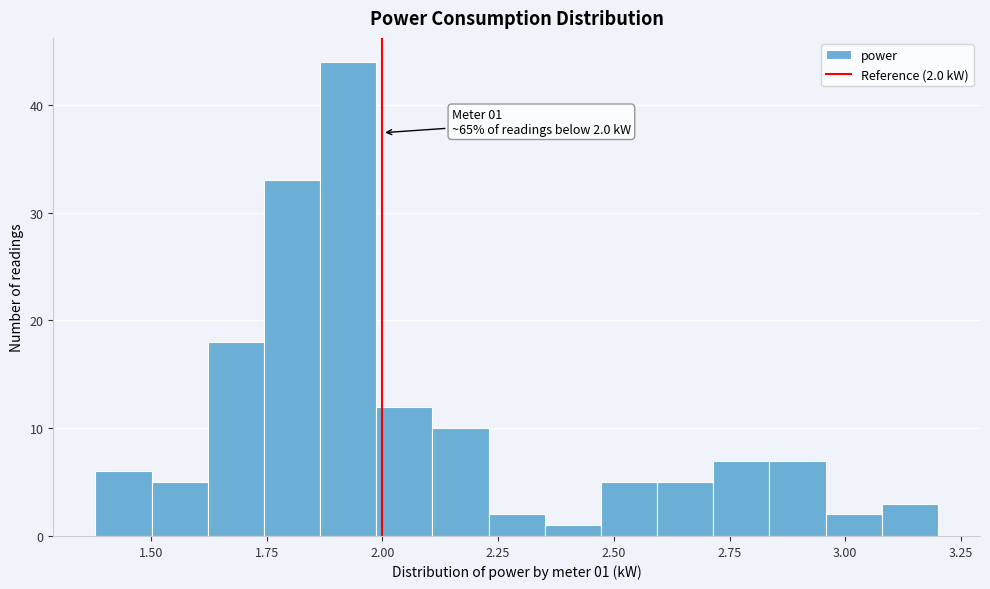

Around what value on the x-axis is the tallest bar? Give the approximate position of its centre, as read against the axis.

1.95